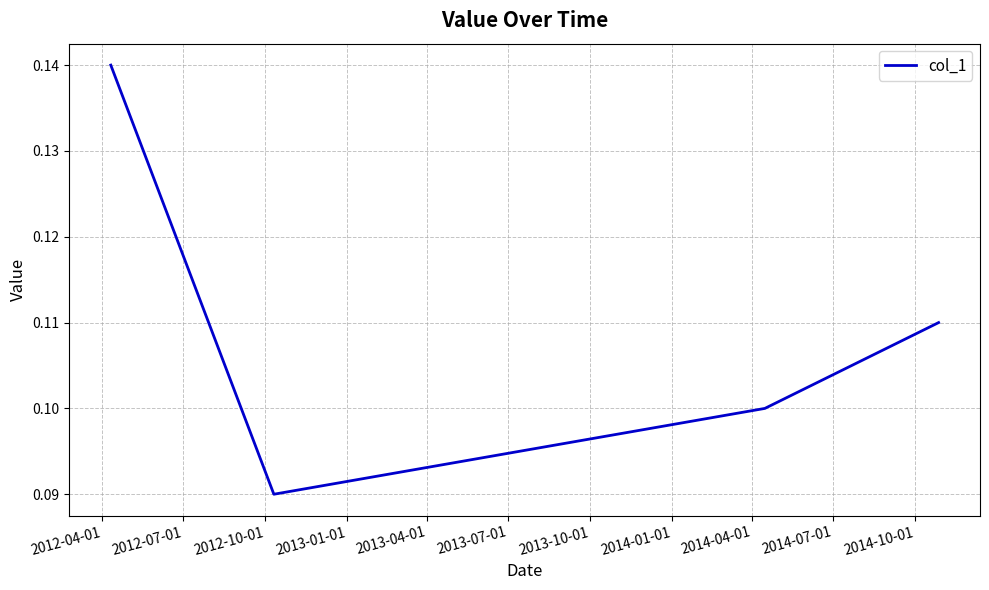

True or false: there are more than 0 points higher than both neighbors.

False